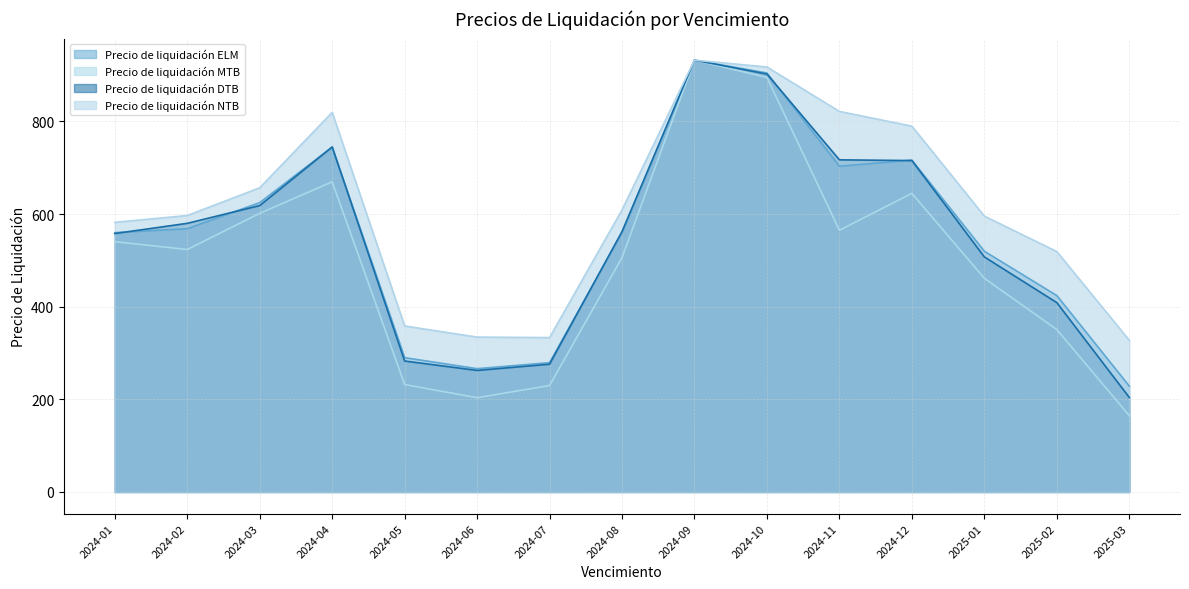

Reading left to right, extract all data points from this chart.

Precio de liquidación ELM: 2024-01=560.0	2024-02=568.5	2024-03=624.8	2024-04=744.8	2024-05=290.1	2024-06=266.3	2024-07=279.3	2024-08=559.7	2024-09=932.5	2024-10=904.7	2024-11=703.4	2024-12=716.7	2025-01=519.8	2025-02=424.1	2025-03=228.7
Precio de liquidación MTB: 2024-01=540.5	2024-02=523.6	2024-03=601.7	2024-04=669.8	2024-05=232.1	2024-06=203.5	2024-07=229.9	2024-08=506.3	2024-09=932.5	2024-10=895.0	2024-11=565.2	2024-12=644.9	2025-01=461.4	2025-02=350.8	2025-03=164.9
Precio de liquidación DTB: 2024-01=558.0	2024-02=580.1	2024-03=618.4	2024-04=744.9	2024-05=282.8	2024-06=262.5	2024-07=275.9	2024-08=562.4	2024-09=932.5	2024-10=902.4	2024-11=717.2	2024-12=715.6	2025-01=507.6	2025-02=408.9	2025-03=204.1
Precio de liquidación NTB: 2024-01=582.2	2024-02=597.0	2024-03=656.8	2024-04=819.7	2024-05=358.4	2024-06=334.4	2024-07=333.4	2024-08=609.2	2024-09=932.5	2024-10=917.6	2024-11=821.7	2024-12=790.0	2025-01=595.7	2025-02=519.2	2025-03=327.6